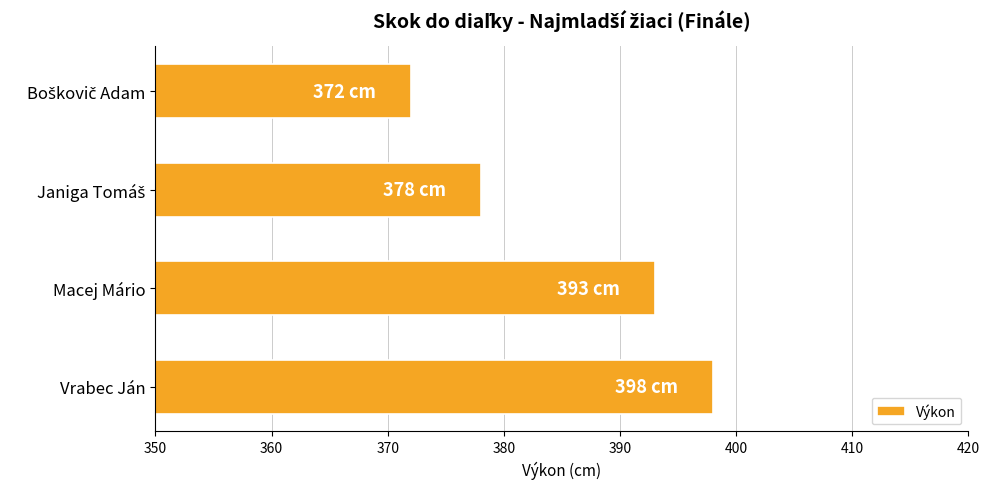

How many series are shown in this chart?

1